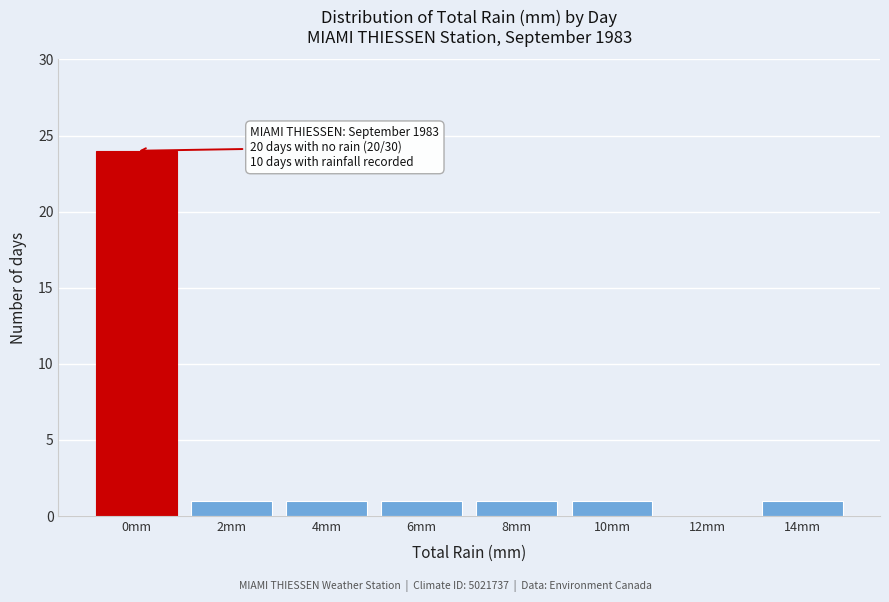

Reading right to left, extract all data points from this chart.

14mm=1	12mm=0	10mm=1	8mm=1	6mm=1	4mm=1	2mm=1	0mm=24